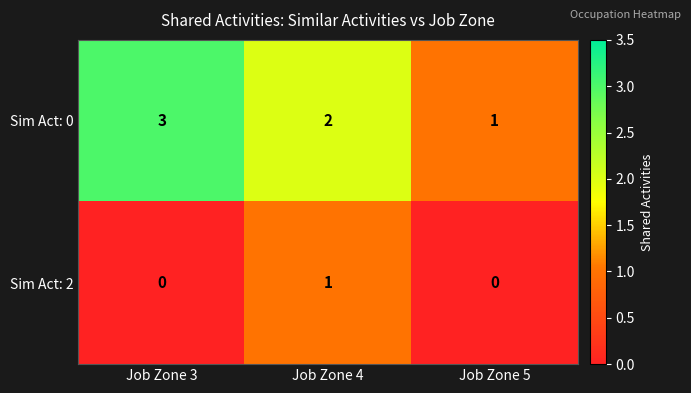

How many positive values does the Sim Act: 2 series have?

1